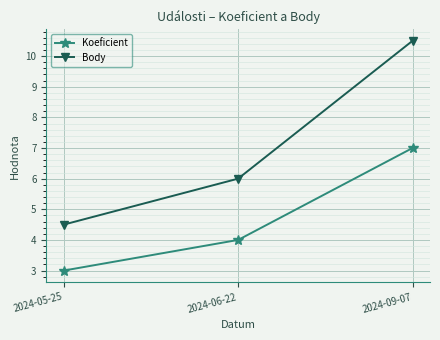

True or false: Body has a value of 1.7 at 2024-06-22.

False